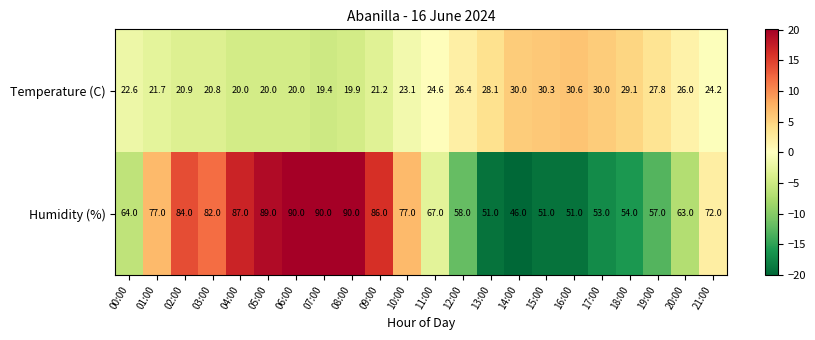

How many data points in Temperature (C) are less than 24?

11